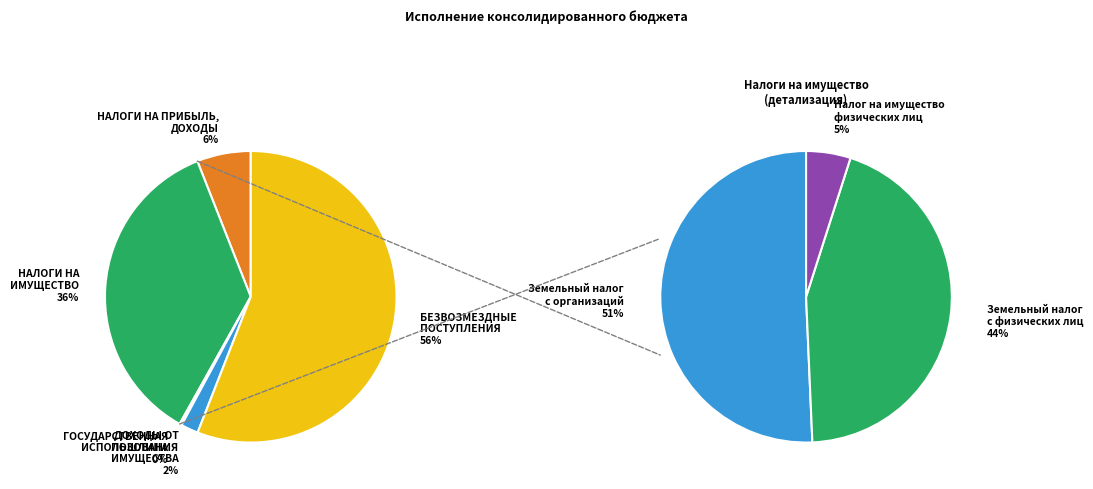

Rank the categories by value from lowest to highest.

ГОСУДАРСТВЕННАЯ ПОШЛИНА, ДОХОДЫ ОТ ИСПОЛЬЗОВАНИЯ ИМУЩЕСТВА, НАЛОГИ НА ПРИБЫЛЬ, ДОХОДЫ, НАЛОГИ НА ИМУЩЕСТВО, БЕЗВОЗМЕЗДНЫЕ ПОСТУПЛЕНИЯ